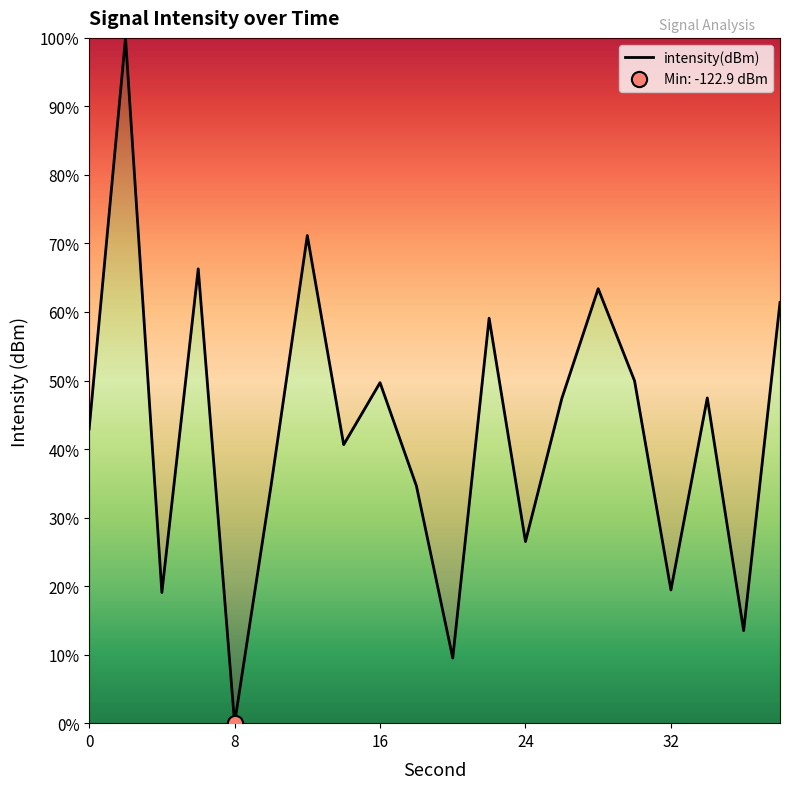

What is the difference between the maximum and minimum values?

100.0